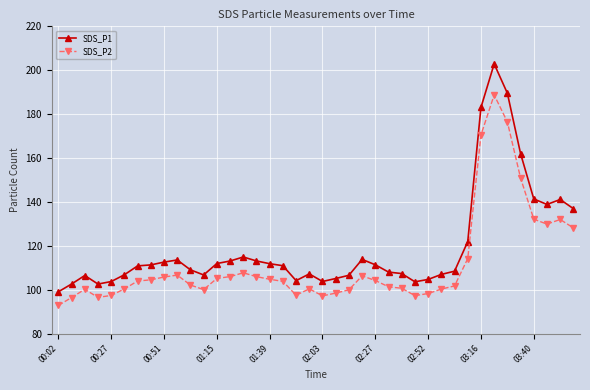

How many lines are shown in the chart?

2